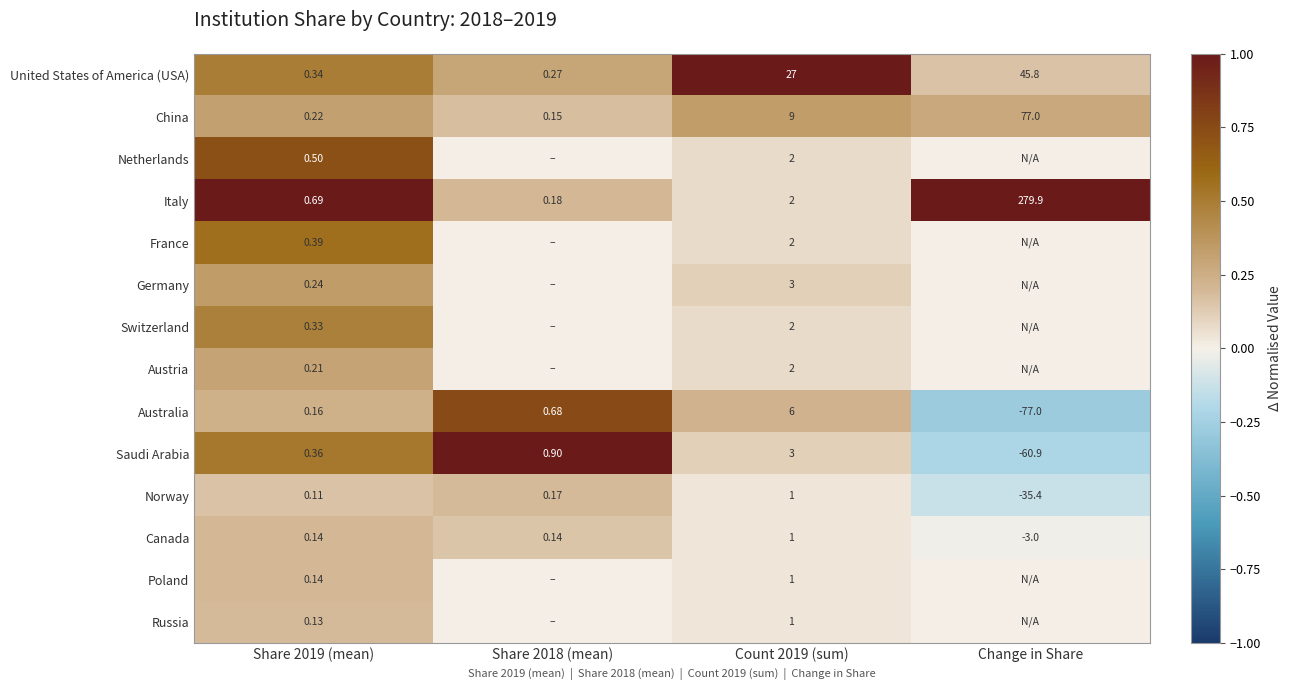

Between Share 2019 (mean) and Count 2019 (sum), which is larger?

Count 2019 (sum)